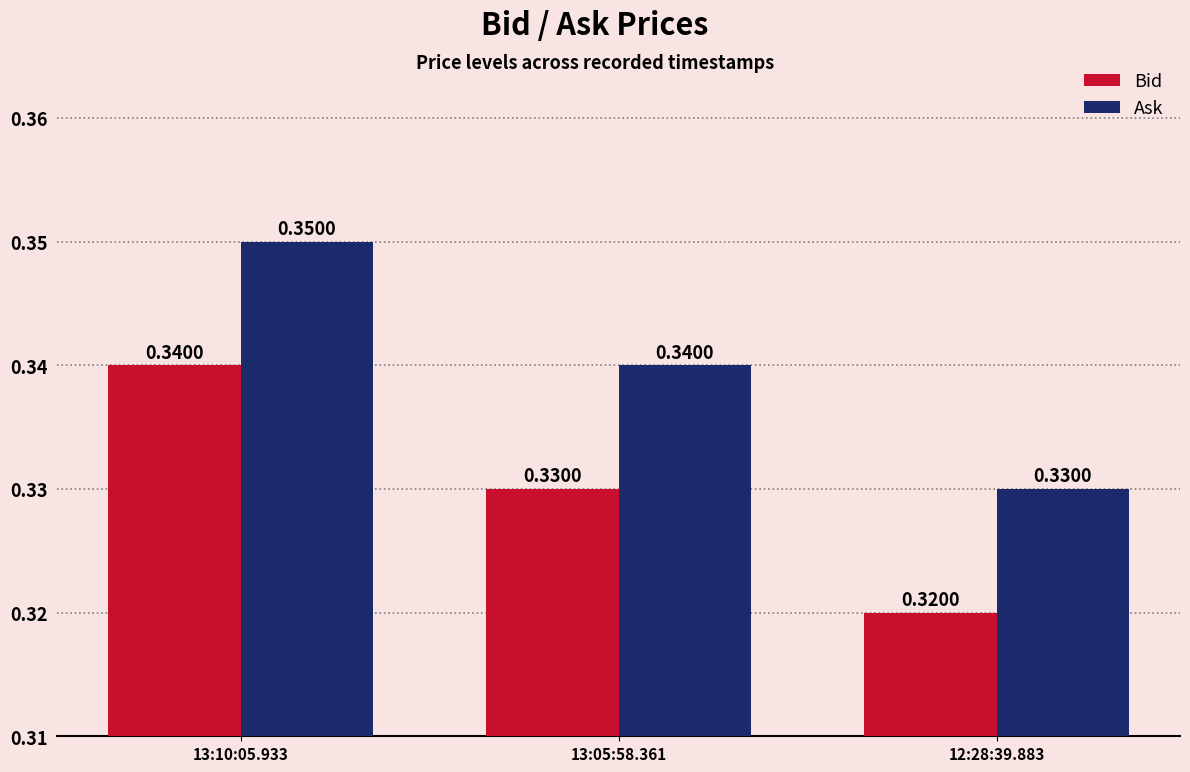

List the series in order of their overall mean, lowest first.

Bid, Ask